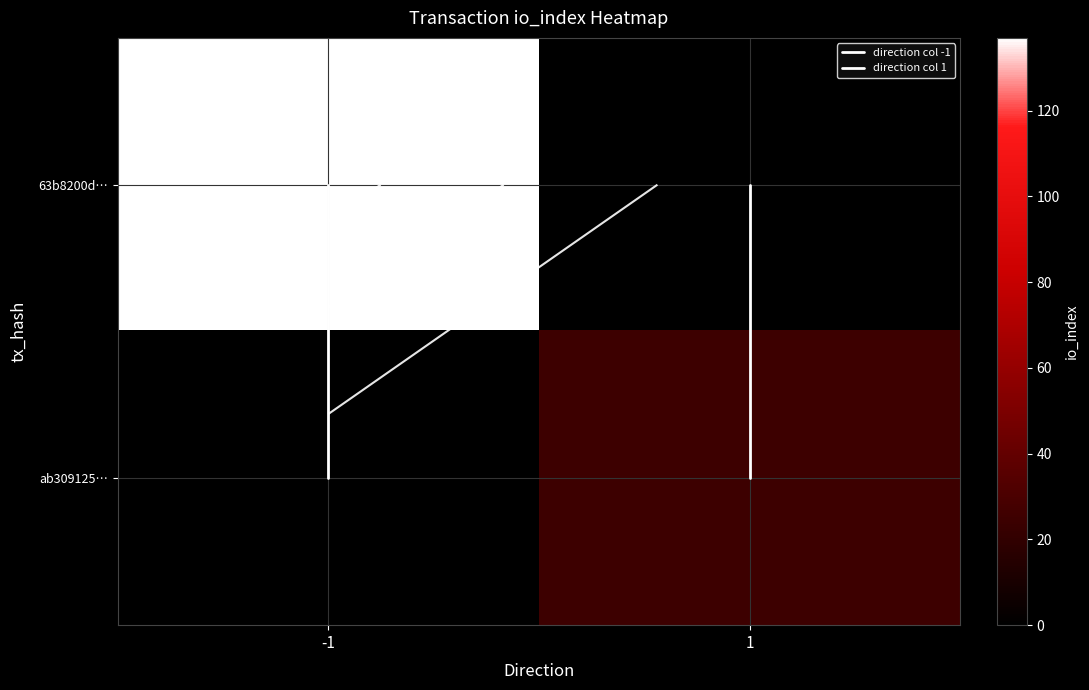

Rank the categories by ab309125… value from lowest to highest.

-1, 1